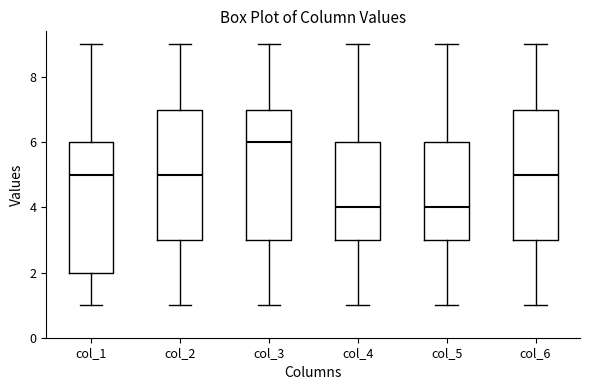

Reading left to right, read every box against the y-axis: the position of its median line, the range the box covers, and the ends of its whiskers. The values are not printed on the chart, so give them approximately, as read against the axis.

col_1: median 5, box 2 to 6, whiskers 1 to 9
col_2: median 5, box 3 to 7, whiskers 1 to 9
col_3: median 6, box 3 to 7, whiskers 1 to 9
col_4: median 4, box 3 to 6, whiskers 1 to 9
col_5: median 4, box 3 to 6, whiskers 1 to 9
col_6: median 5, box 3 to 7, whiskers 1 to 9